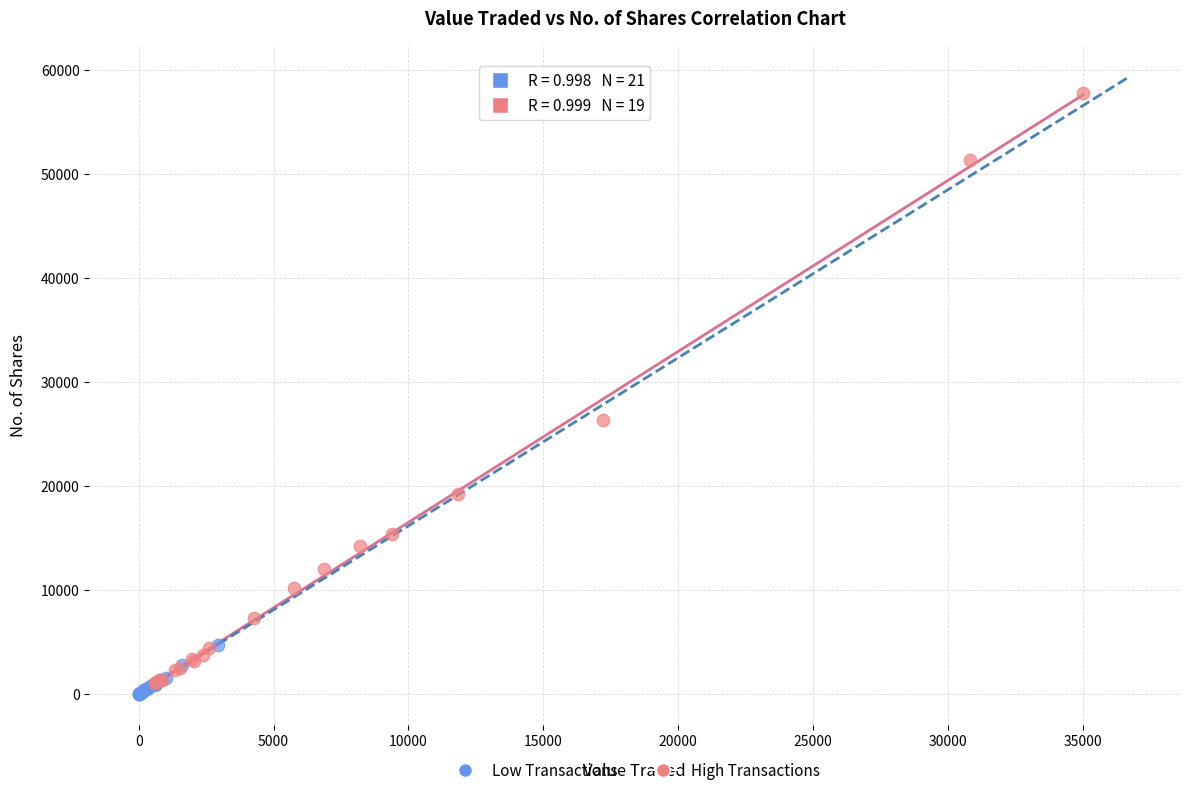

What are all the series names shown in the legend?

Low Transactions, High Transactions